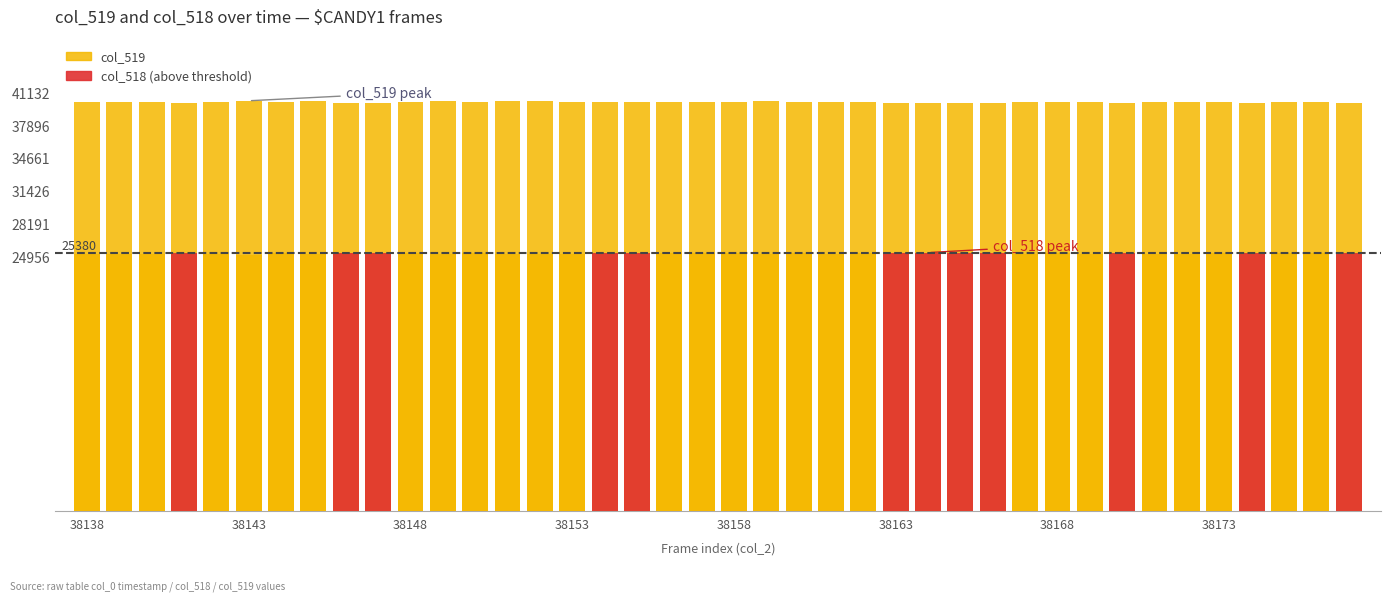

True or false: col_519 has a value of 20996 at 32.

False